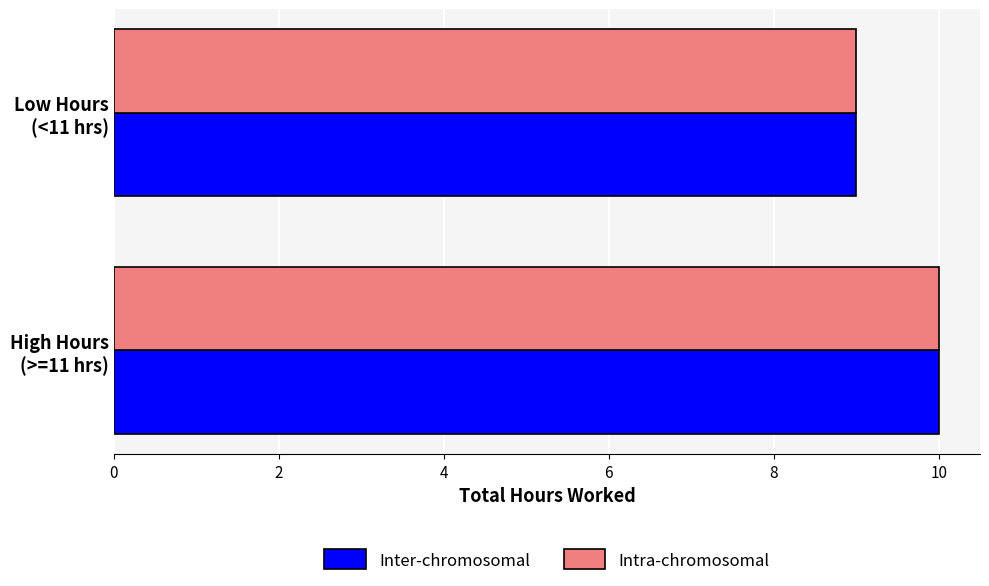

What is the minimum value shown in the chart?

9